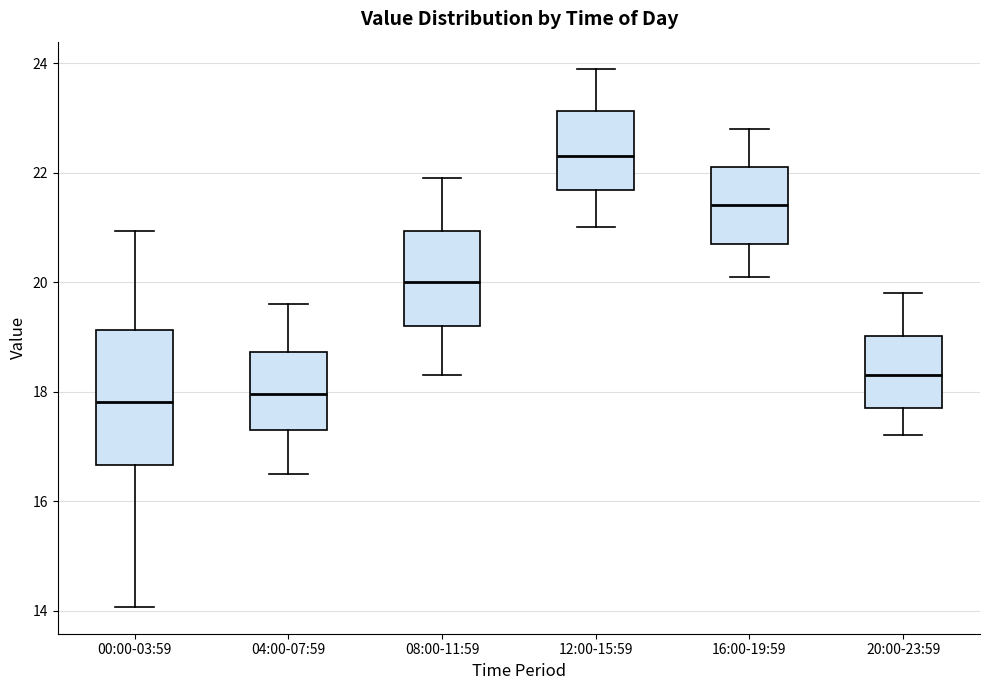

Reading left to right, transcribe this box plot: for each box, give where its median line is, the range the box spans, and where its two whiskers end, as read against the y-axis. The values are not printed on the chart, so give them approximately, as read against the axis.

00:00-03:59: median 17.8, box 16.6 to 19.2, whiskers 14.0 to 21.0
04:00-07:59: median 18.0, box 17.4 to 18.8, whiskers 16.6 to 19.6
08:00-11:59: median 20.0, box 19.2 to 21.0, whiskers 18.4 to 22.0
12:00-15:59: median 22.4, box 21.6 to 23.2, whiskers 21.0 to 24.0
16:00-19:59: median 21.4, box 20.8 to 22.2, whiskers 20.2 to 22.8
20:00-23:59: median 18.4, box 17.8 to 19.0, whiskers 17.2 to 19.8